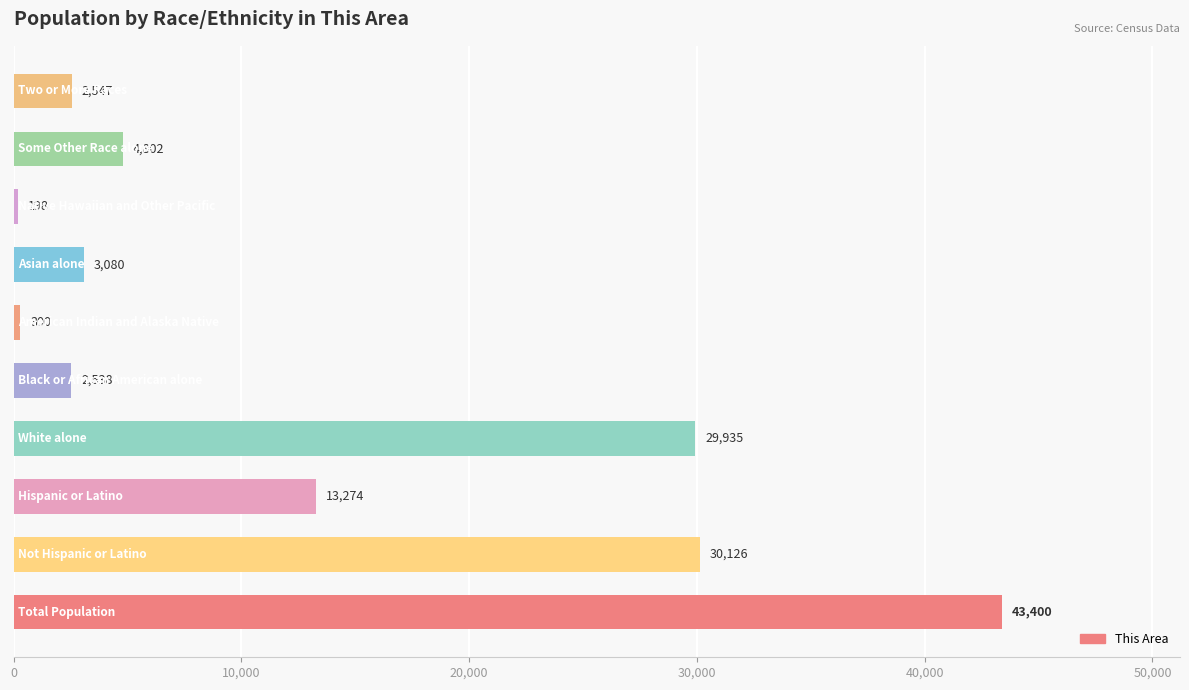

What is the smallest value displayed?

198